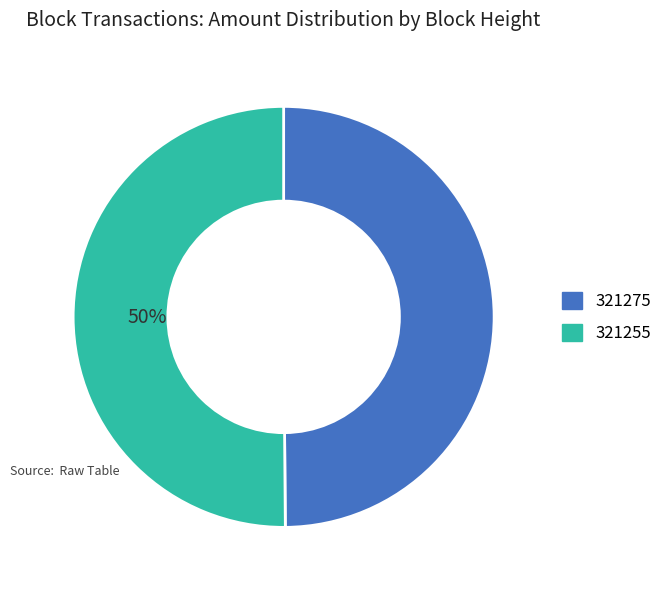

To the nearest percent, what is the difference between the 321275 and 321255 slice percentages?

0%